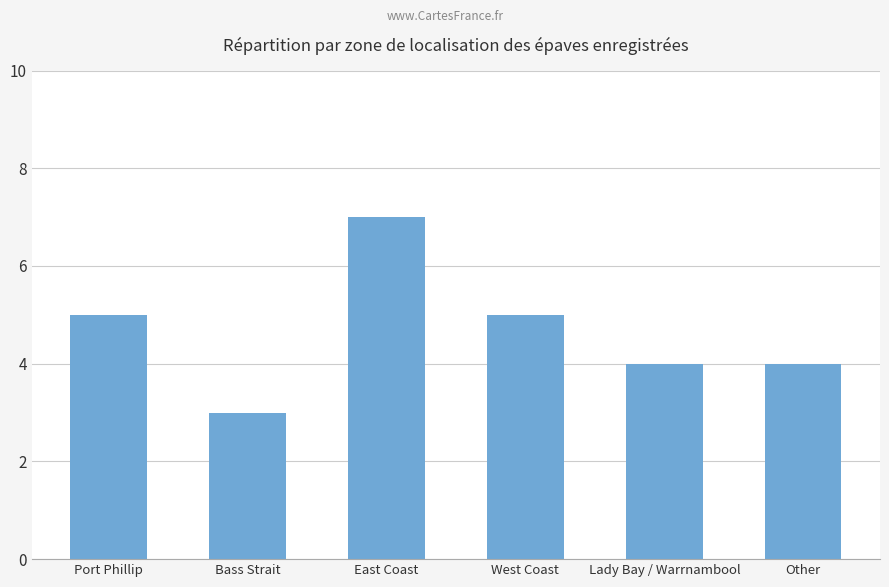

What is the sum of the values at West Coast and Lady Bay / Warrnambool?

9